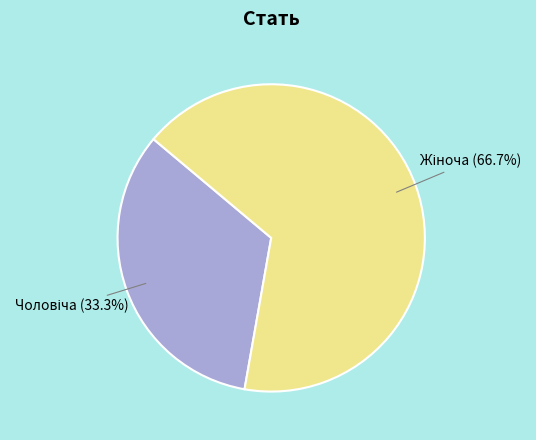

Is there a majority slice in this chart?

Yes